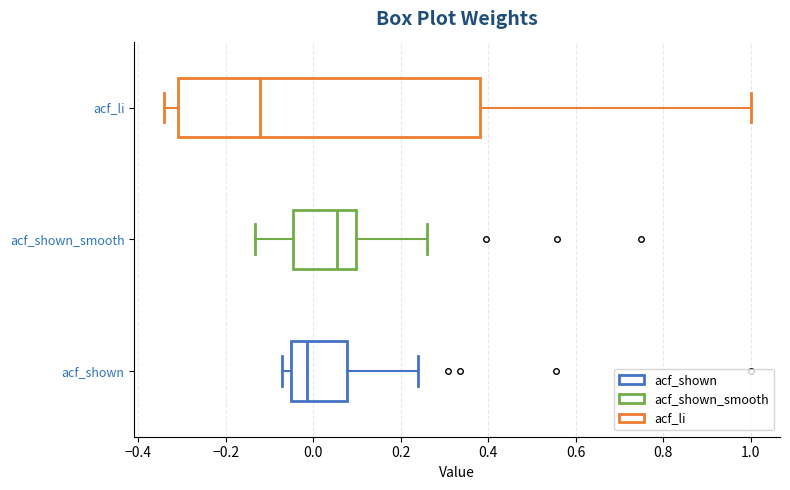

Reading bottom to top, transcribe this box plot: for each box, give where its median line is, the range the box spans, and where its two whiskers end, as read against the x-axis. The values are not printed on the chart, so give them approximately, as read against the axis.

acf_shown: median -0.02, box -0.06 to 0.08, whiskers -0.08 to 0.24
acf_shown_smooth: median 0.06, box -0.04 to 0.10, whiskers -0.14 to 0.26
acf_li: median -0.12, box -0.30 to 0.38, whiskers -0.34 to 1.00